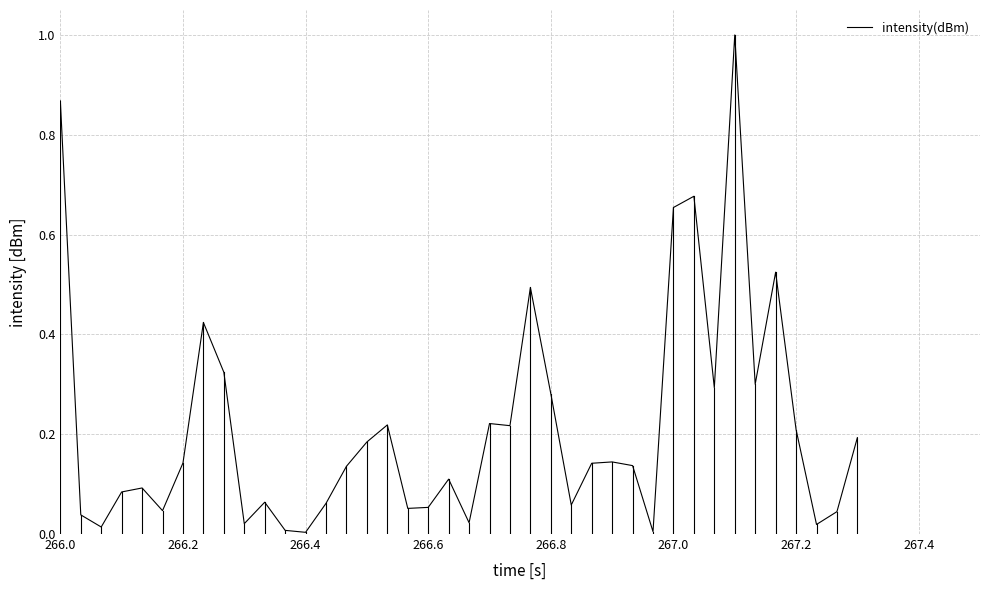

What is the difference between the maximum and minimum values?

1.0